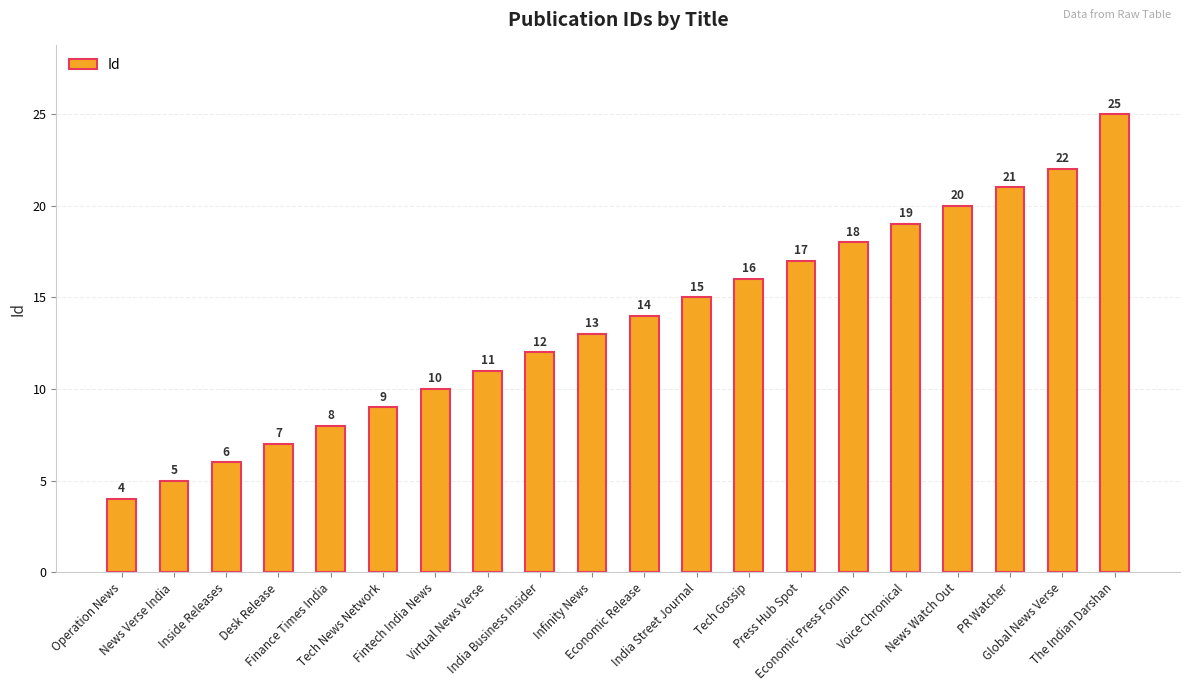

Reading right to left, extract all data points from this chart.

The Indian Darshan=25	Global News Verse=22	PR Watcher=21	News Watch Out=20	Voice Chronical=19	Economic Press Forum=18	Press Hub Spot=17	Tech Gossip=16	India Street Journal=15	Economic Release=14	Infinity News=13	India Business Insider=12	Virtual News Verse=11	Fintech India News=10	Tech News Network=9	Finance Times India=8	Desk Release=7	Inside Releases=6	News Verse India=5	Operation News=4